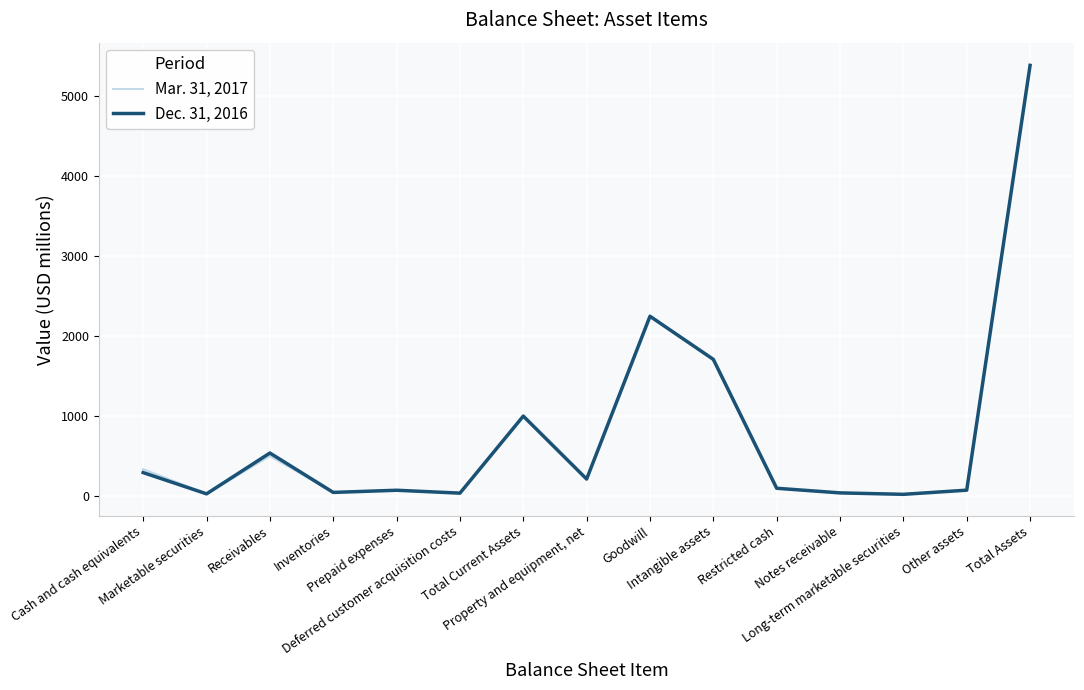

What is the maximum value shown in the chart?

5402